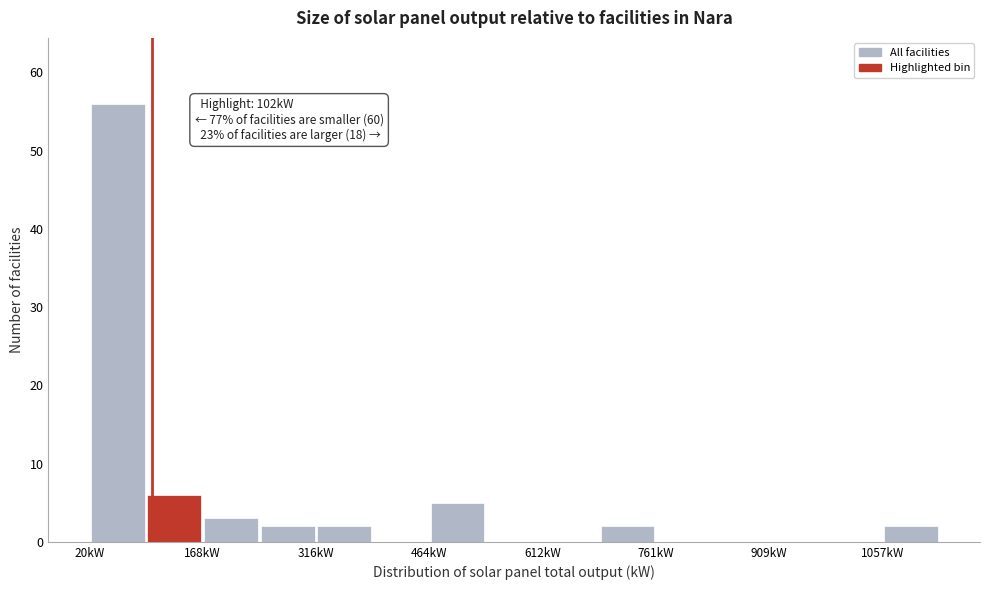

Read against the x-axis, roughly where is the centre of the tallest bar?

60